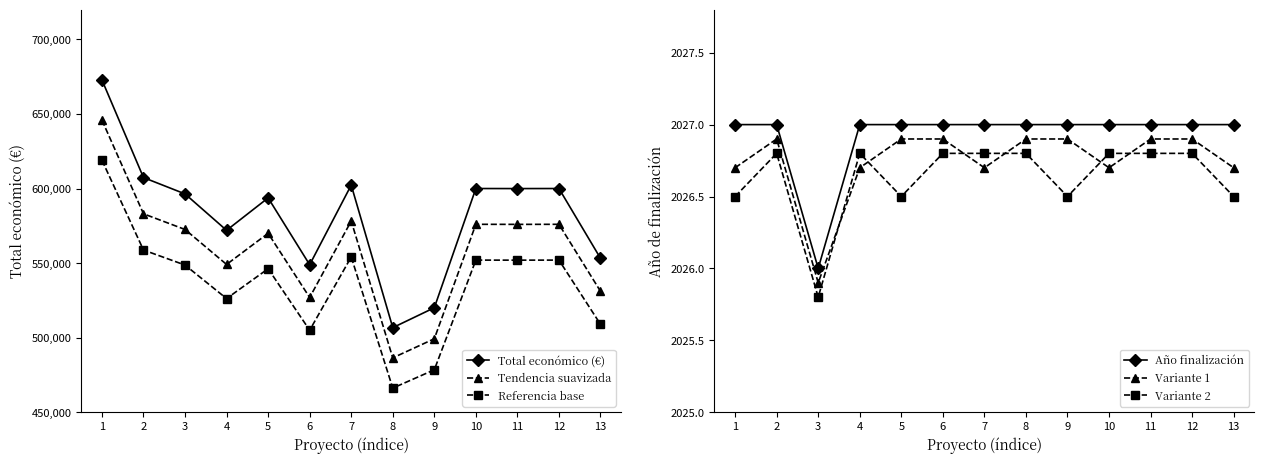

Where is Referencia base nearest to the value 542574?

5